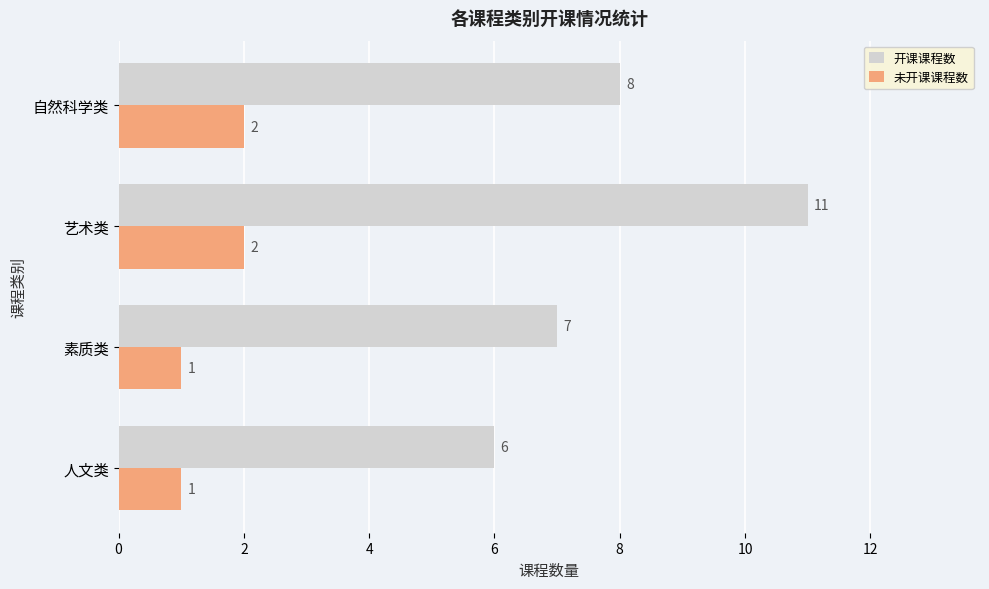

At which label does 开课课程数 reach its minimum?

人文类